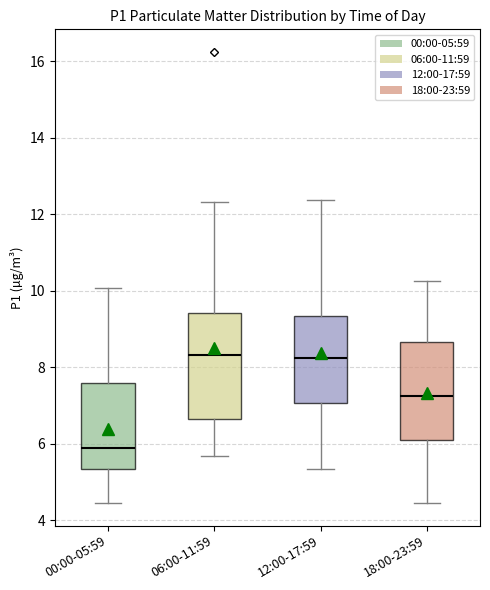

Which box is the tallest, from its lower edge to its upper edge?

06:00-11:59